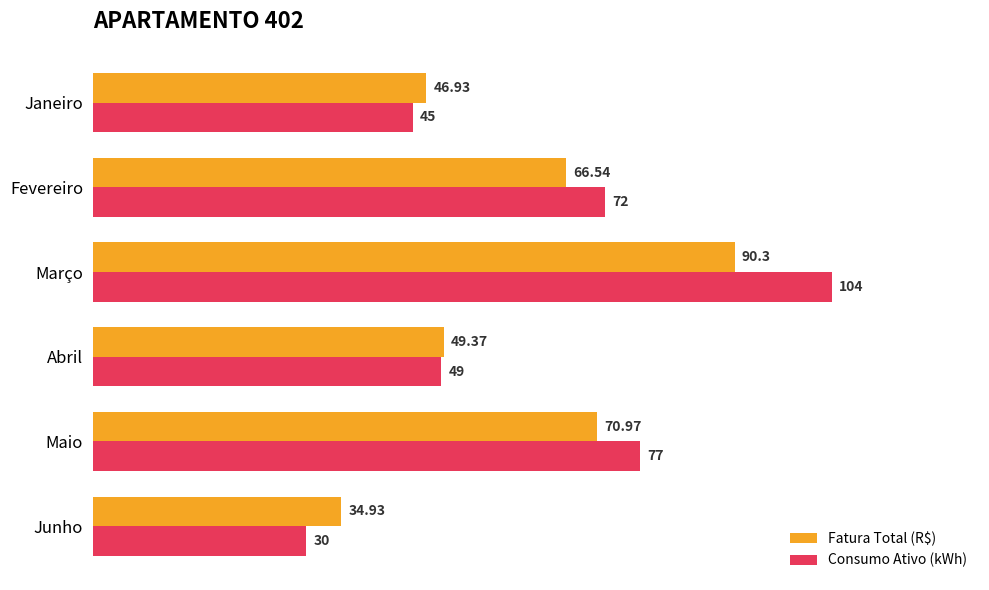

Between Março and Maio, which series saw the biggest shift?

Consumo Ativo (kWh)